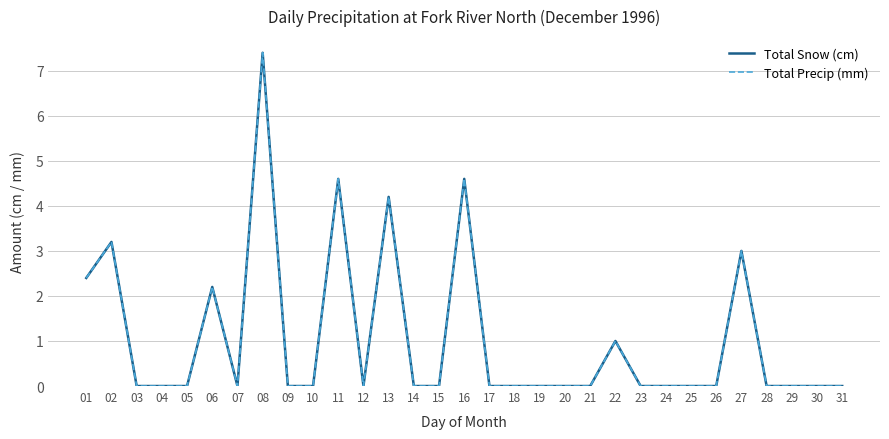

The Total Snow (cm) series shows 0.0 at 30. True or false?

True